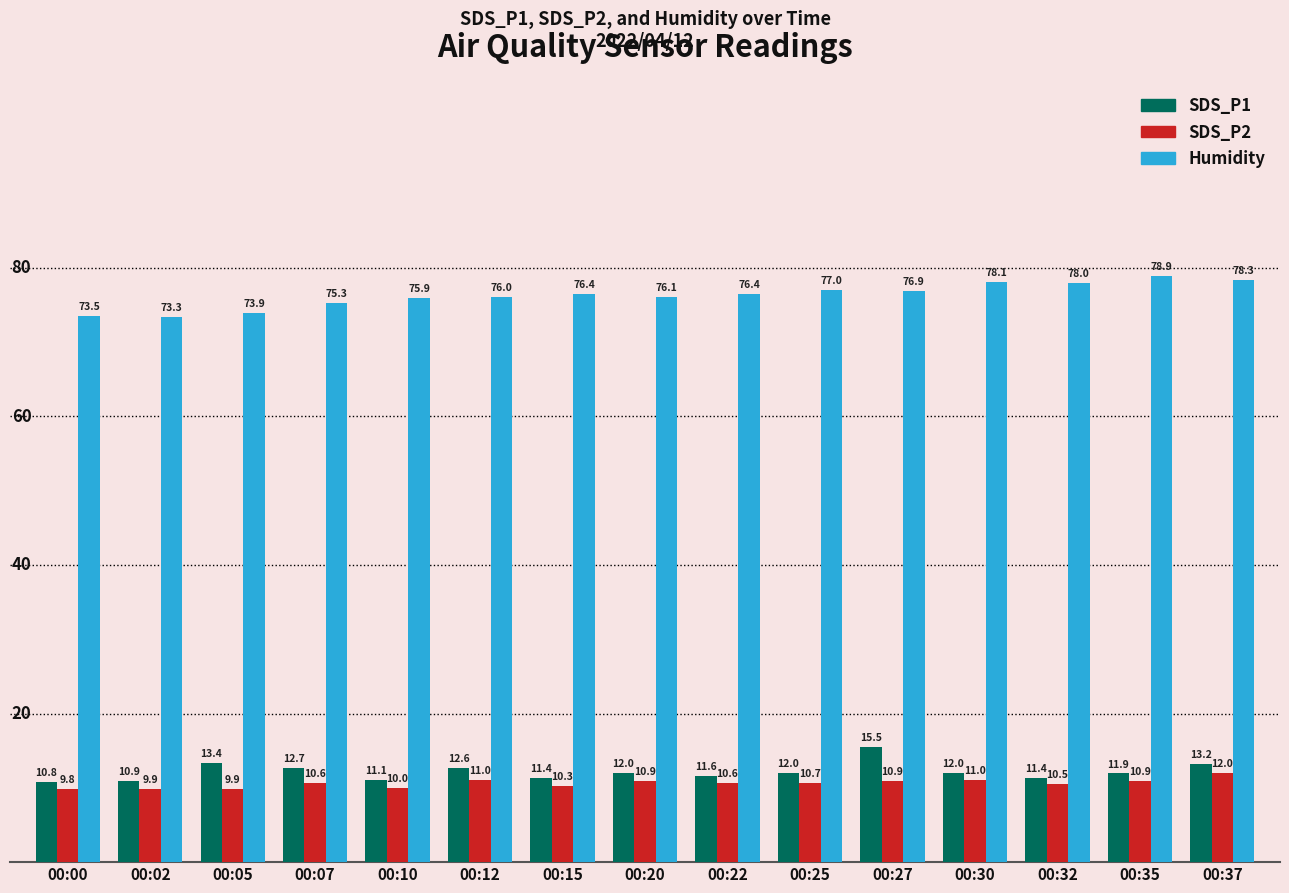

At which label is Humidity closest to 76?

00:12